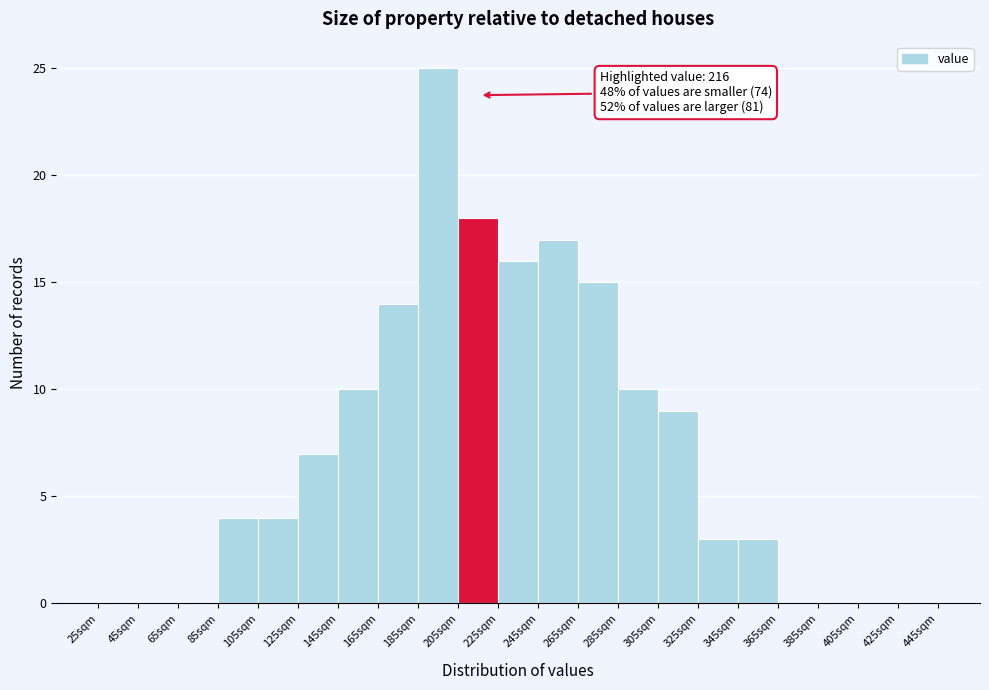

Over which range of the x-axis is the bar tallest?

185 to 205